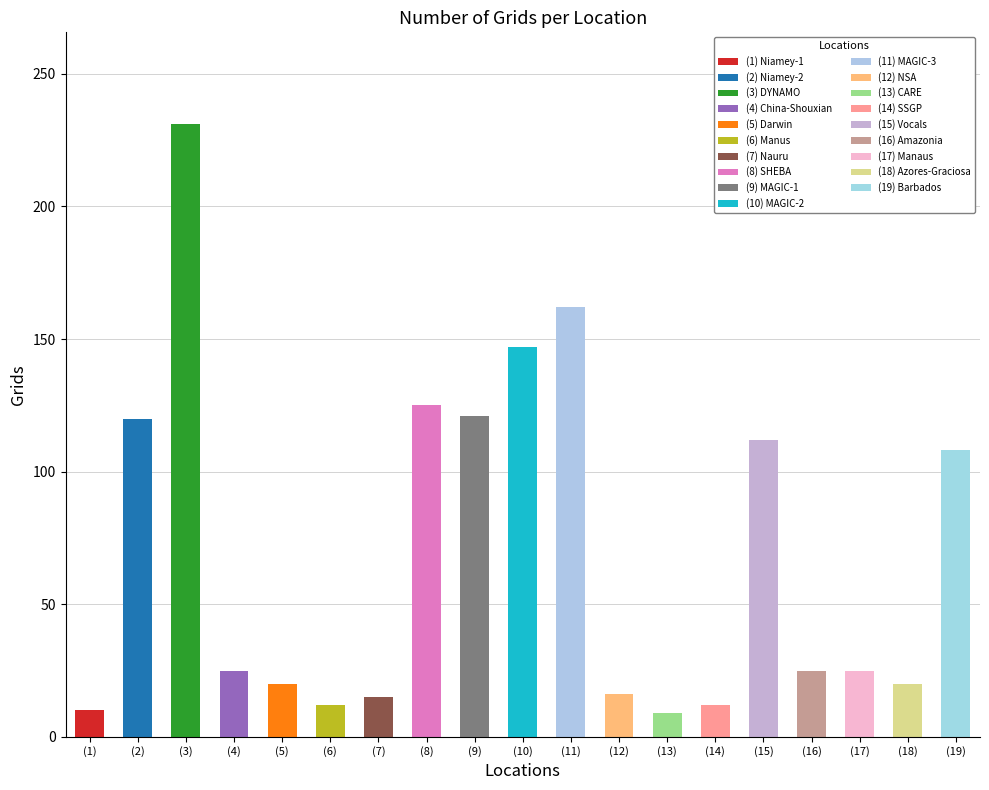

Reading right to left, transcribe all the data shown in this chart.

108	20	25	25	112	12	9	16	162	147	121	125	15	12	20	25	231	120	10